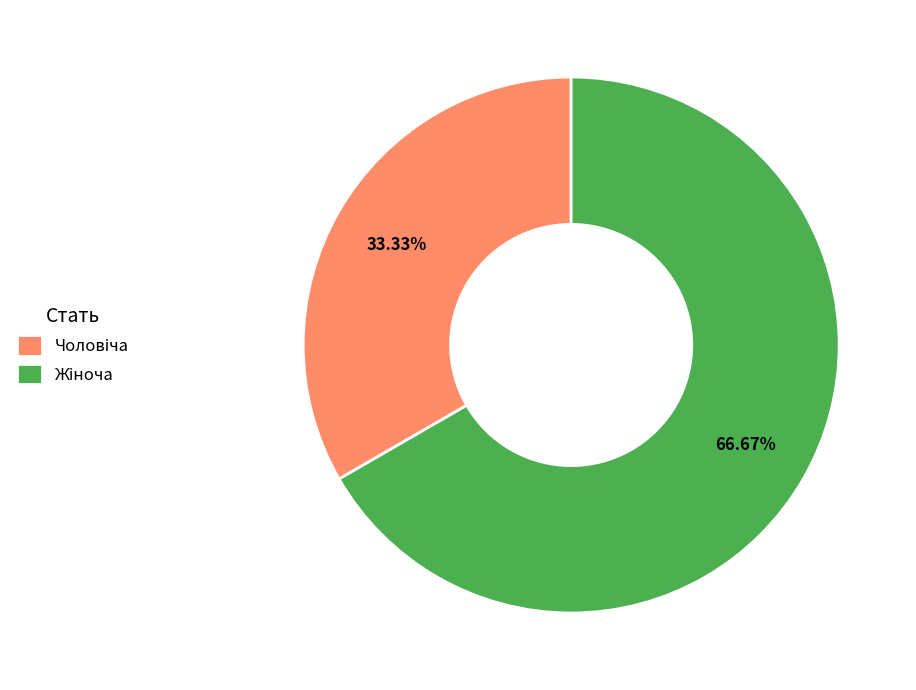

Does any single category account for the majority?

Yes